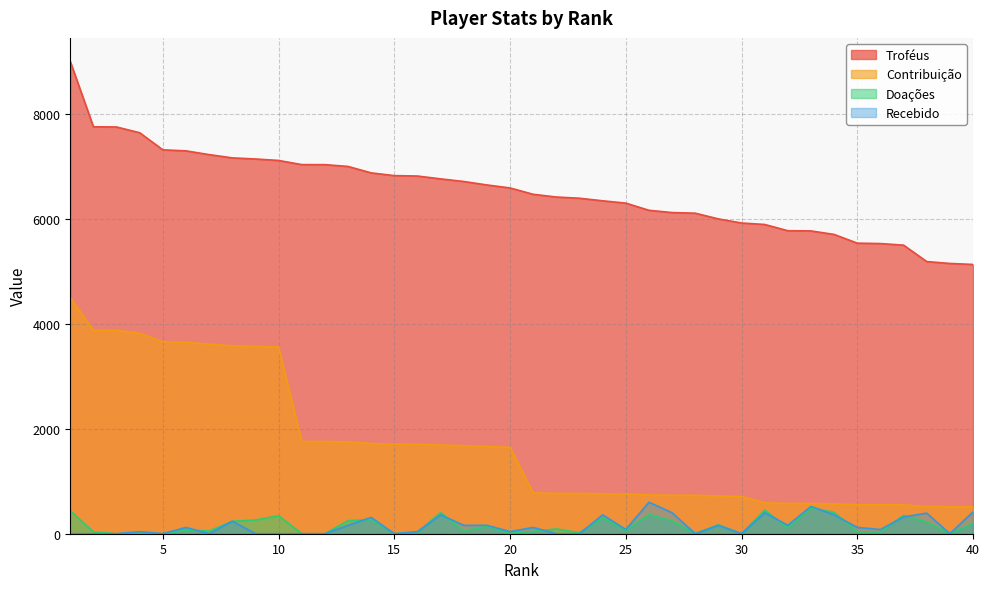

True or false: Recebido and Contribuição intersect in this chart.

False